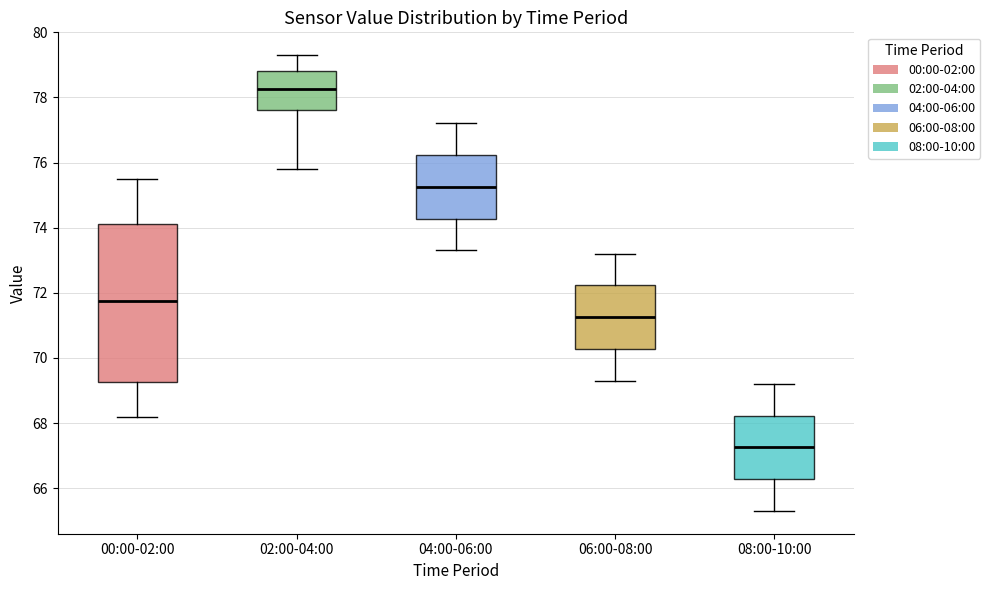

Which box has the highest median line?

02:00-04:00